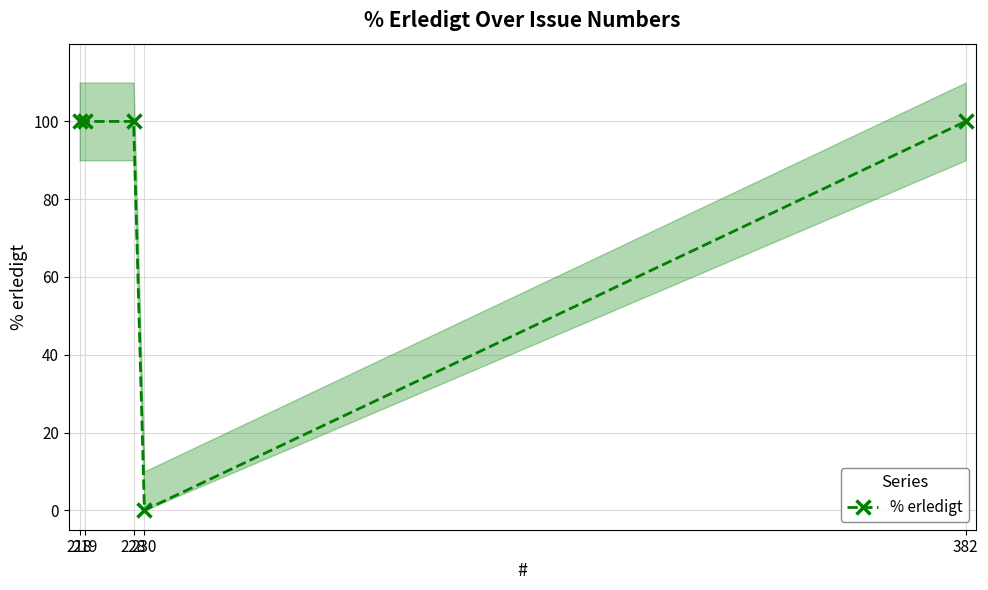

Reading left to right, extract all data points from this chart.

218=100	219=100	228=100	230=0	382=100